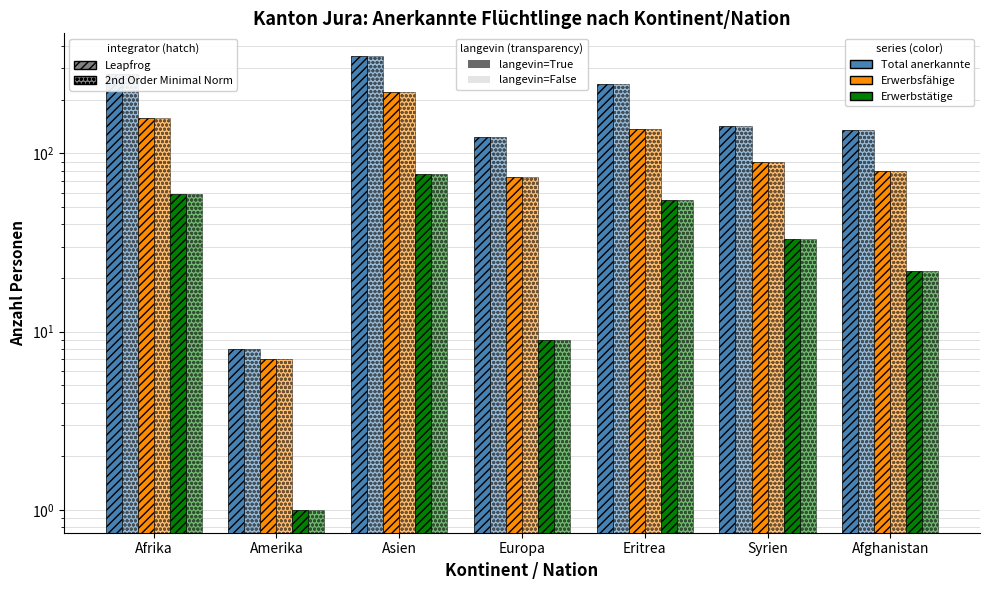

How many series are shown in this chart?

6